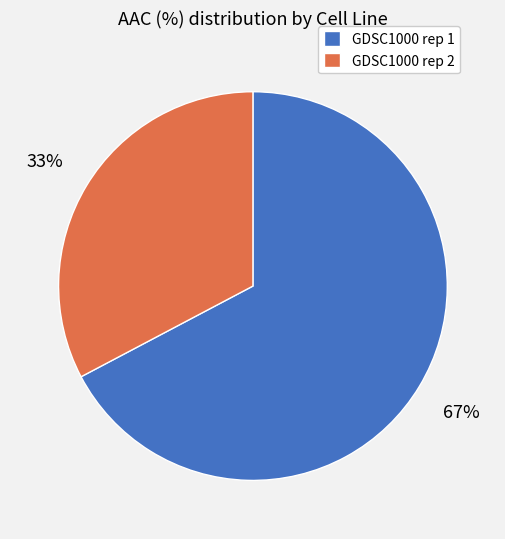

Which has a higher value, GDSC1000 rep 2 or GDSC1000 rep 1?

GDSC1000 rep 1